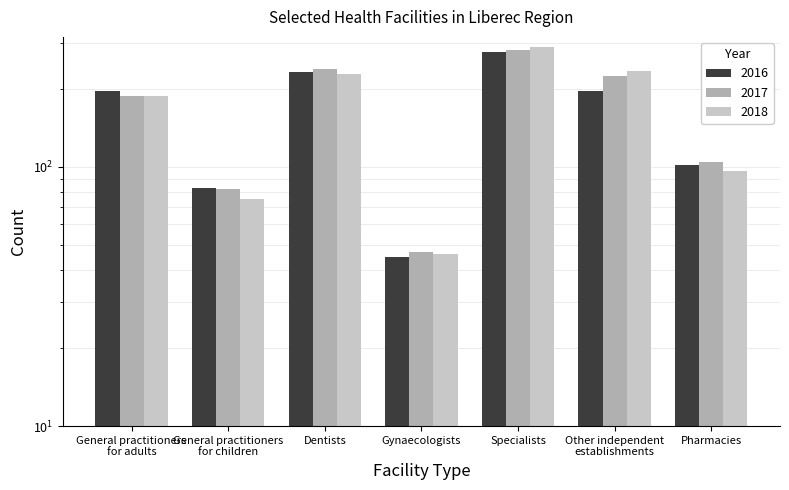

Reading right to left, what are all the values shown in this chart?

2016: 102	197	277	45	232	83	196
2017: 104	225	283	47	238	82	188
2018: 96	235	289	46	229	75	188